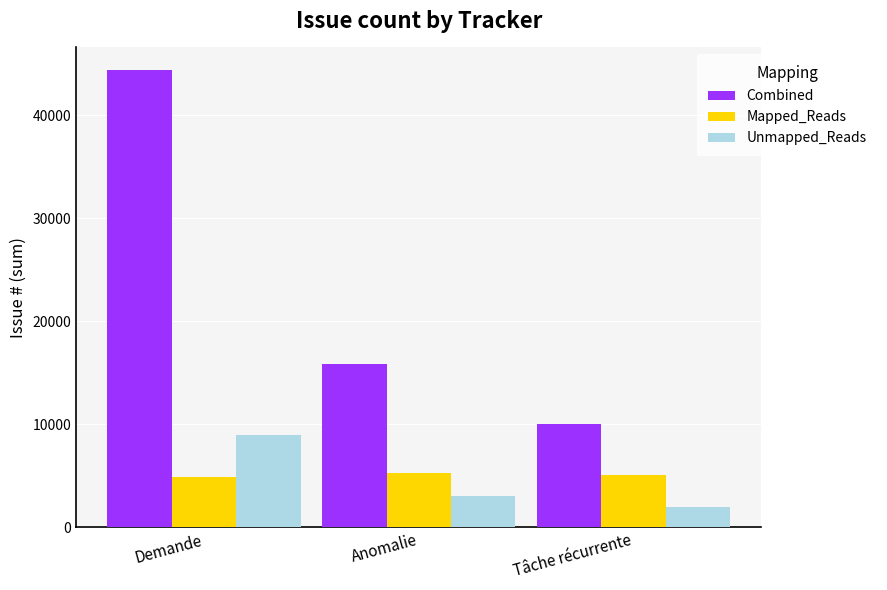

Where is Combined nearest to the value 27215?

Anomalie